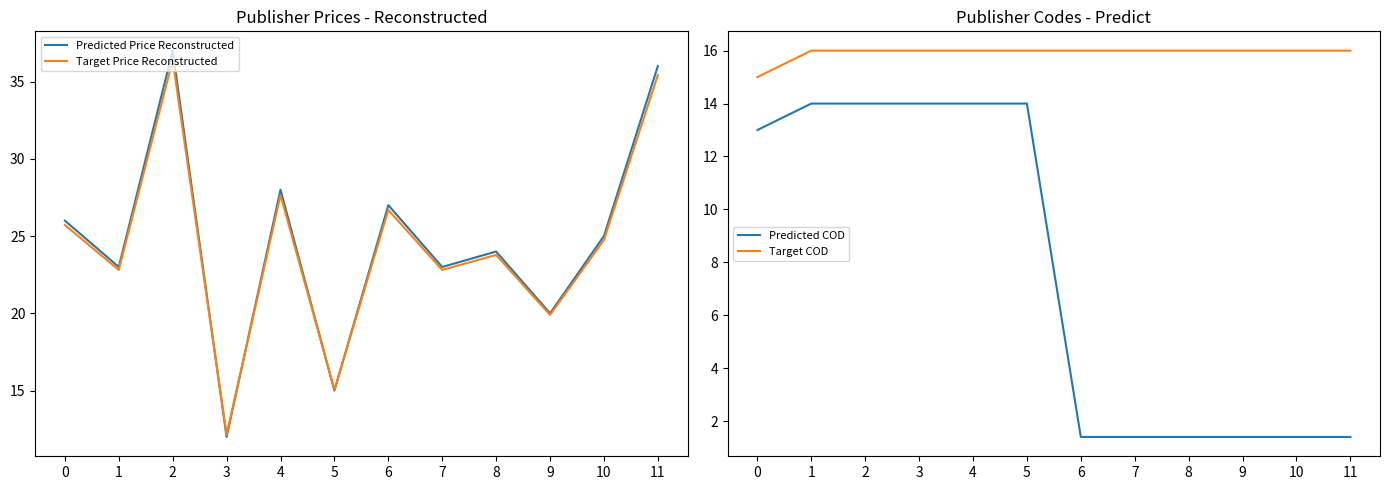

Rank the series at 9 from highest to lowest value.

Predicted Price Reconstructed, Target Price Reconstructed, Target COD, Predicted COD